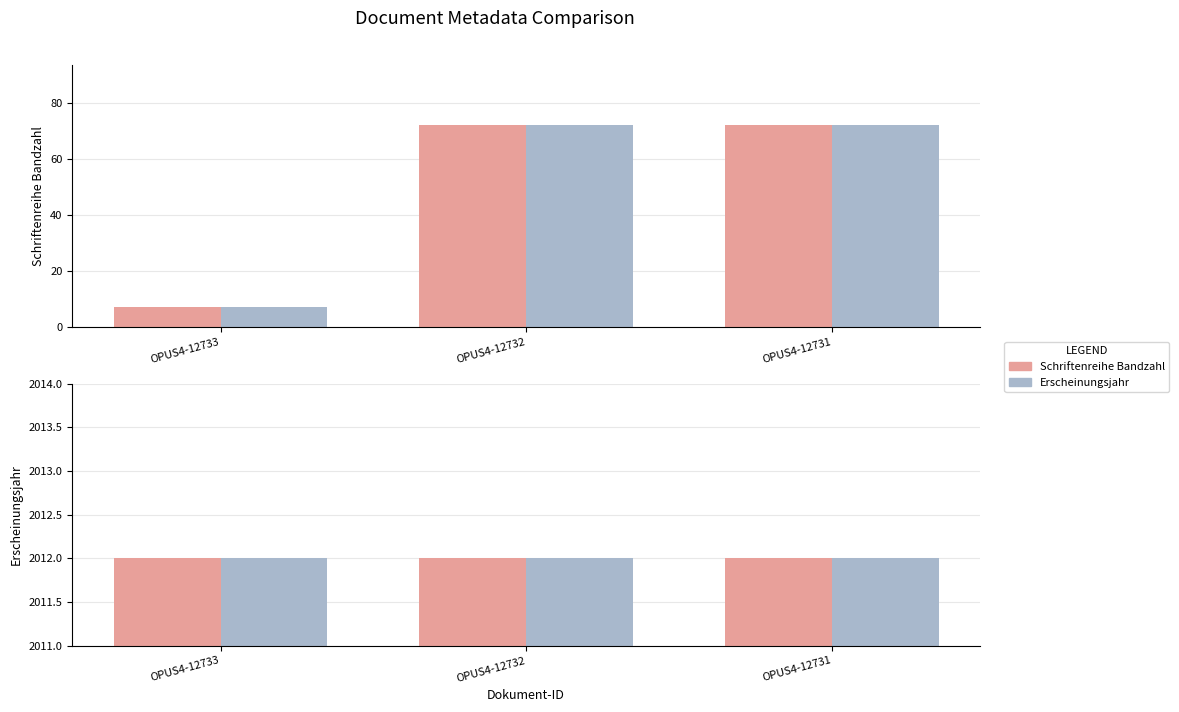

What is the difference between the Erscheinungsjahr (norm) values at OPUS4-12731 and OPUS4-12733?

65